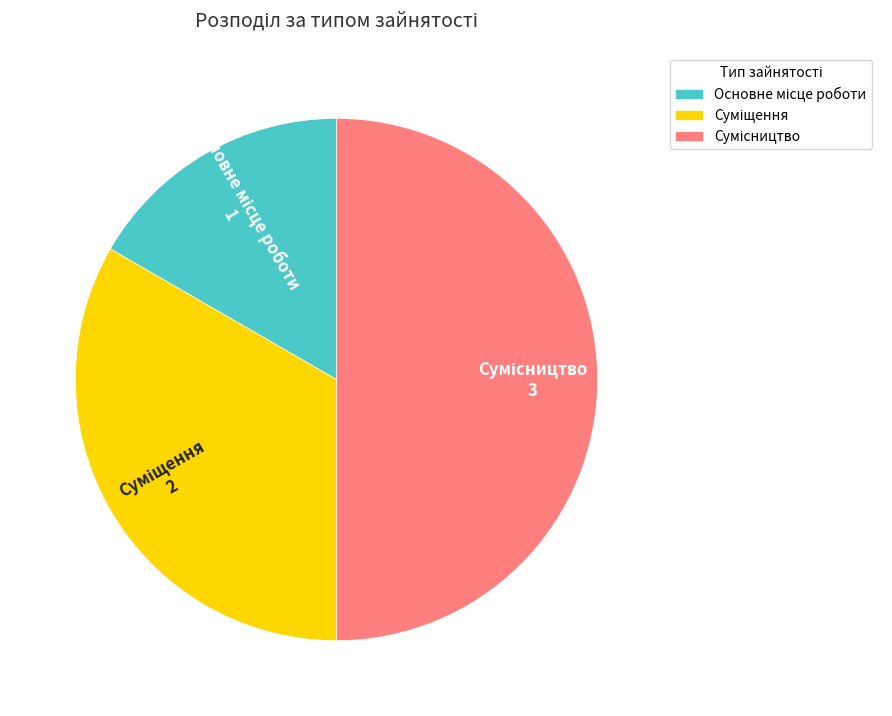

How much of the chart is everything except Основне місце роботи?

83.3%